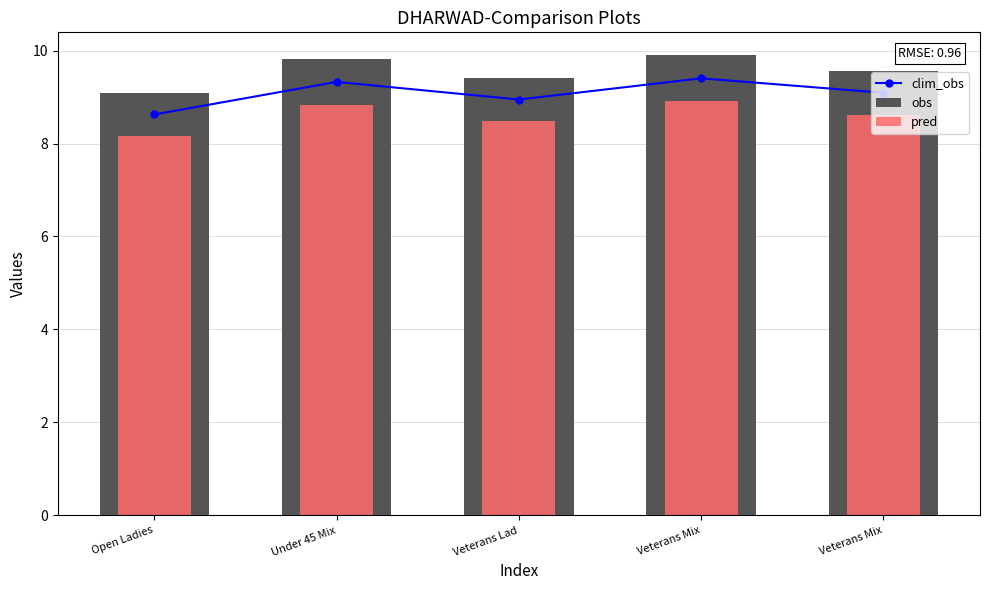

Count the number of categories in the chart.

5